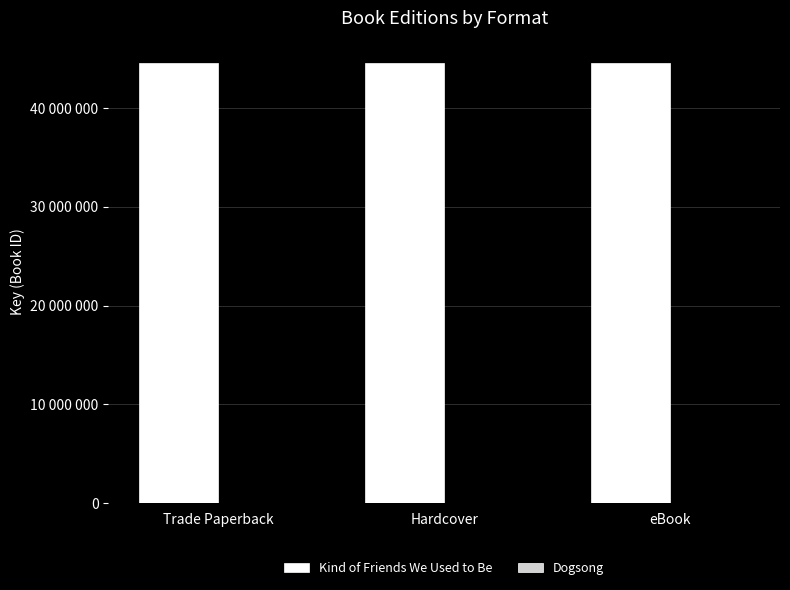

Which series has the largest total across all categories?

Kind of Friends We Used to Be